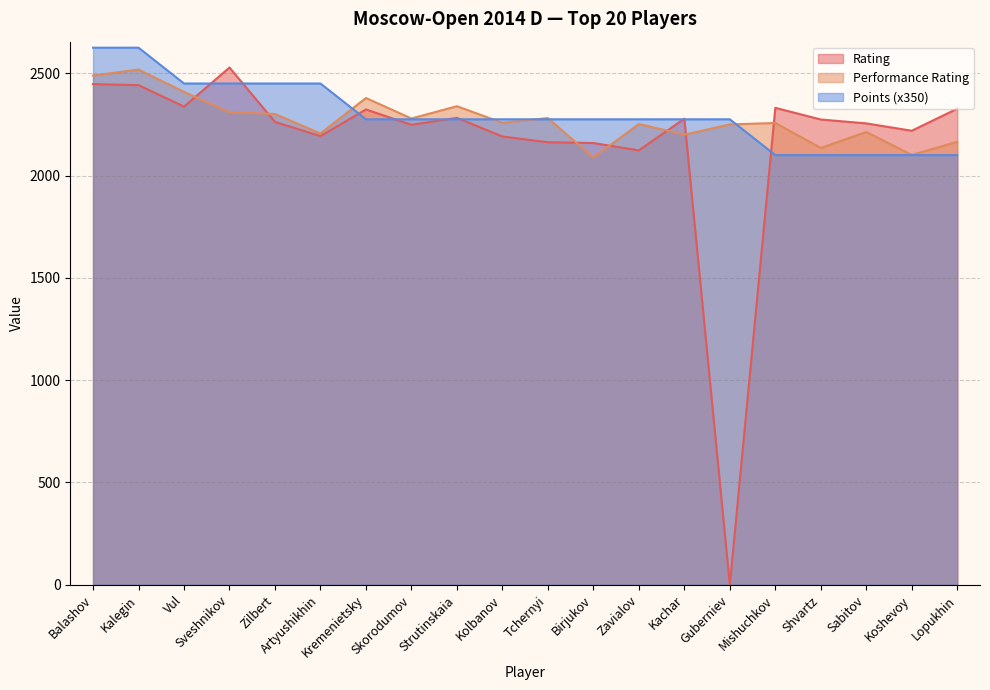

Rank the series at Kalegin from lowest to highest value.

Rating, Performance Rating, Points (x350)